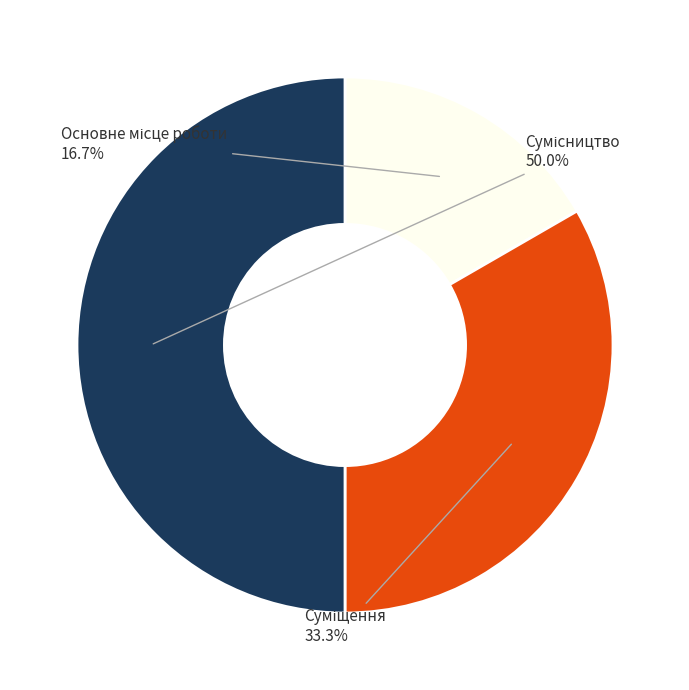

How many segments does this pie chart have?

3